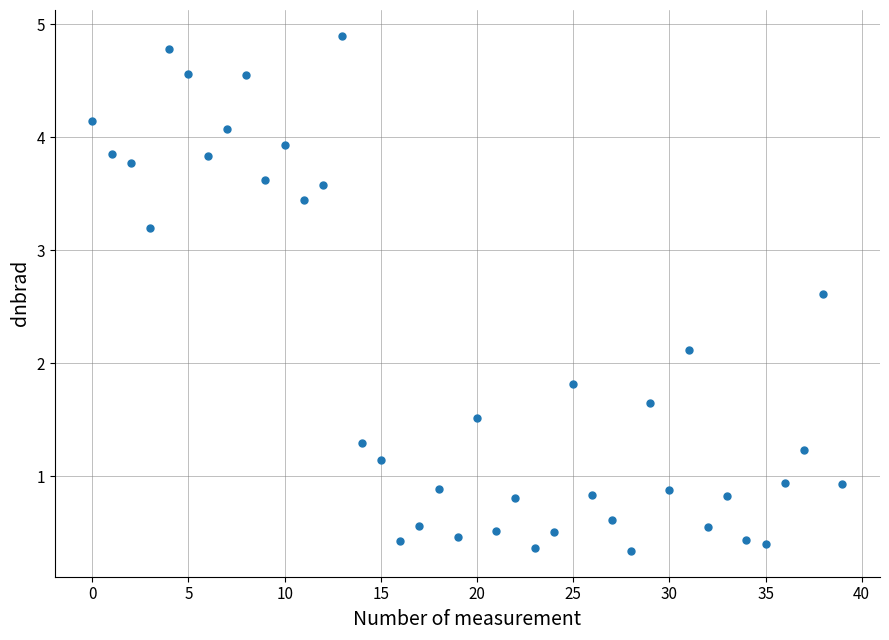

What is the range of Y values (max minus min)?

4.6